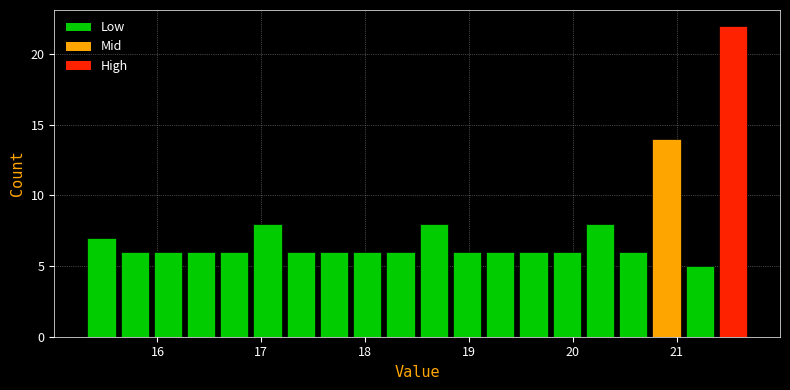

Around what value on the x-axis is the tallest bar? Give the approximate position of its centre, as read against the axis.

21.5